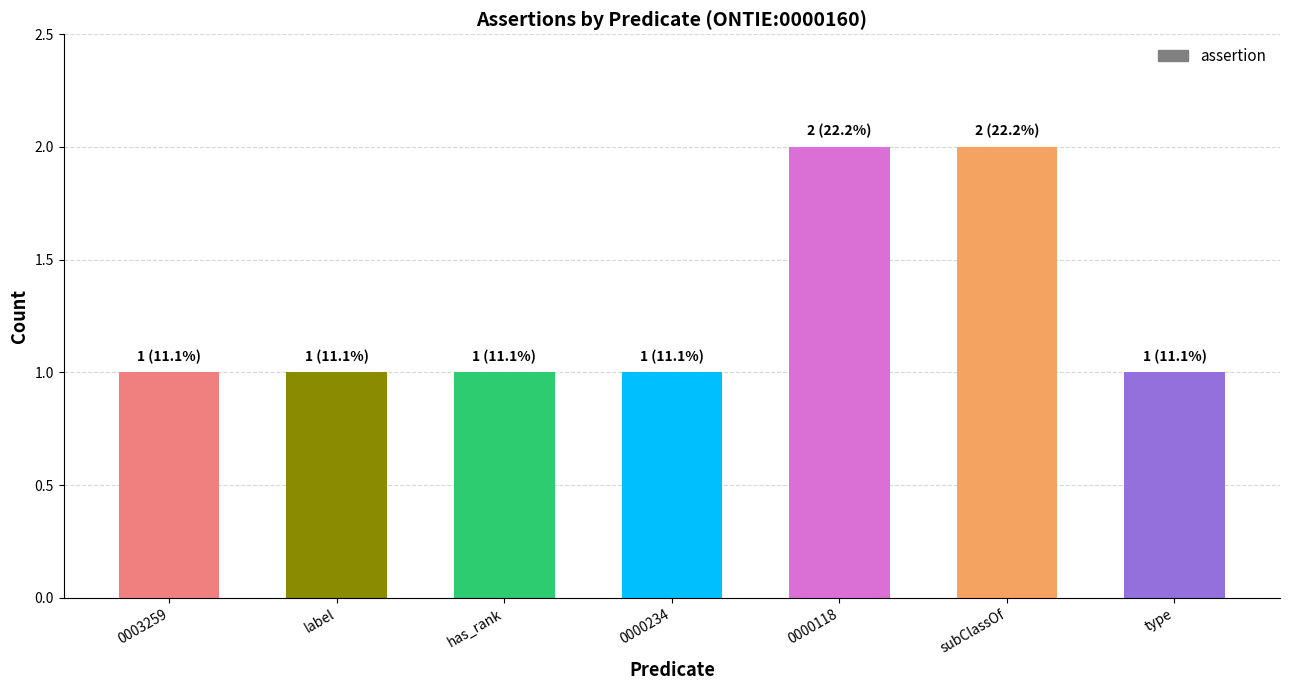

What is the label of the 4th bar from the left?

0000234